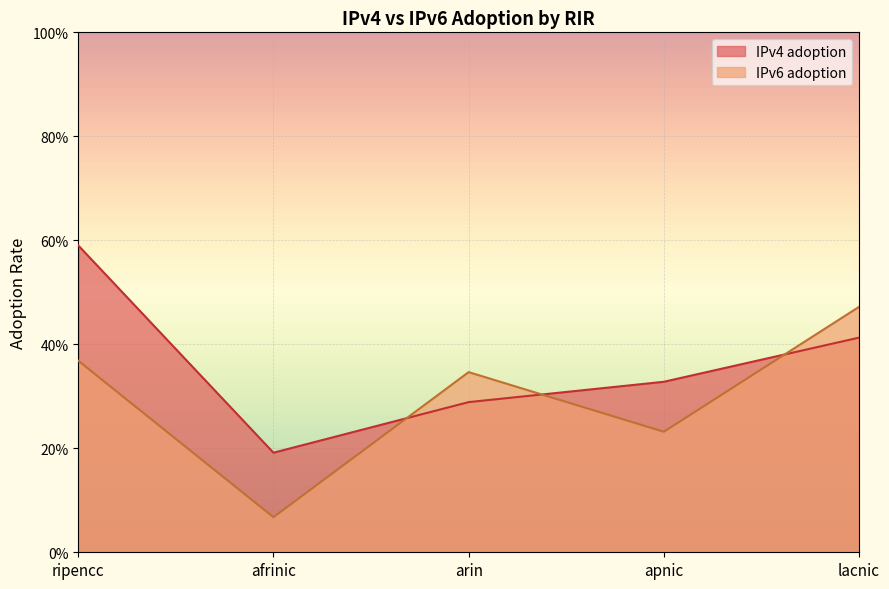

What is the difference between the maximum and minimum values in the IPv6 adoption series?

0.4